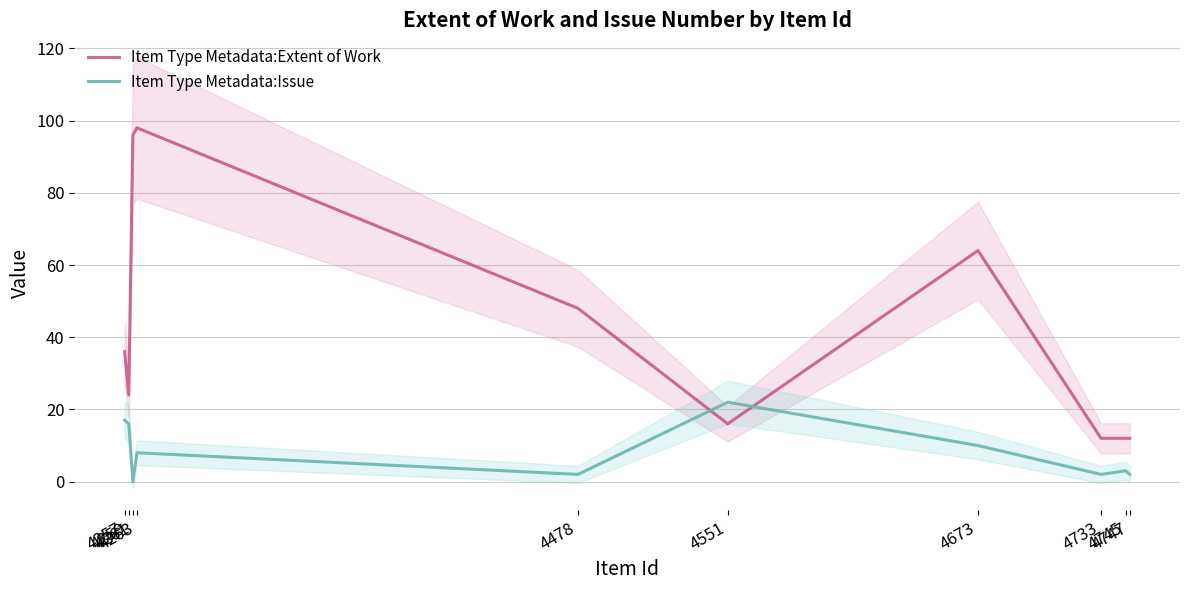

What is the average value of the Item Type Metadata:Issue series?

8